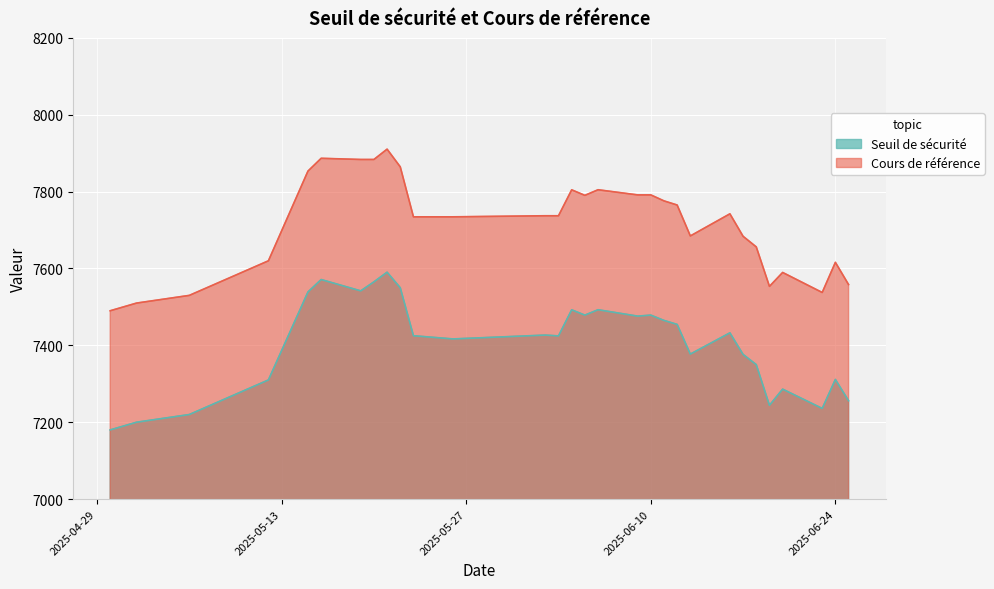

At which label is Cours de référence closest to 7700?

2025-06-13